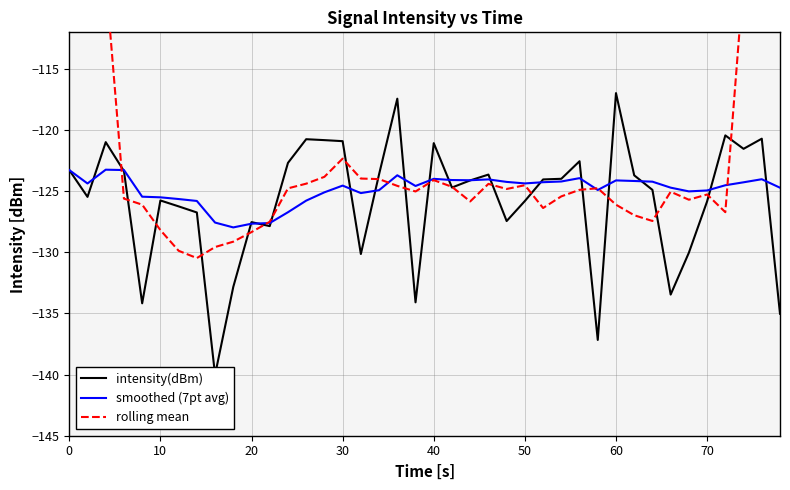

Which series ends up on top after the final intersection of rolling mean and intensity(dBm)?

rolling mean